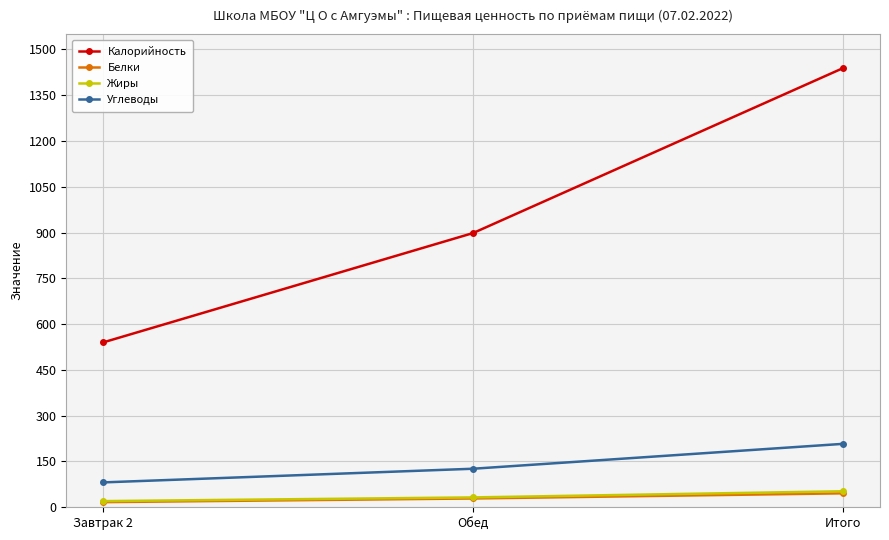

Reading left to right, transcribe all the data shown in this chart.

Калорийность: 540.3	898.5	1438.8
Белки: 16.8	28.9	45.7
Жиры: 20.2	32.3	52.5
Углеводы: 81.5	126.3	207.8